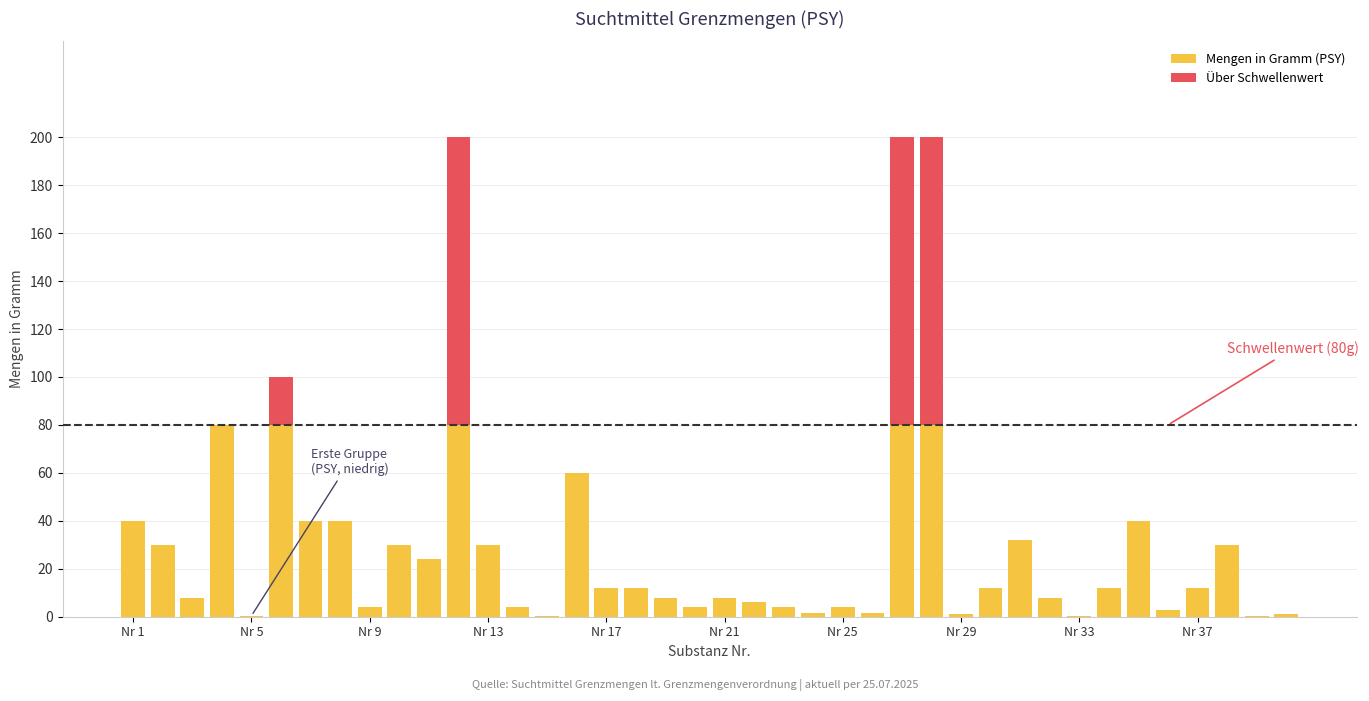

What is the highest value of the Mengen in Gramm (PSY) series?

80.0